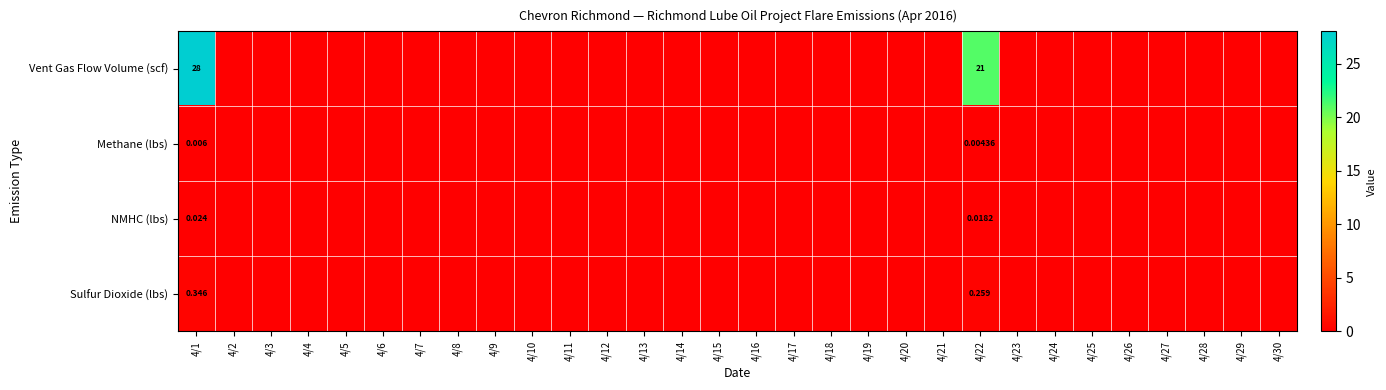

Is the value of Methane (lbs) at 4/2 greater than the value of NMHC (lbs) at 4/15?

No